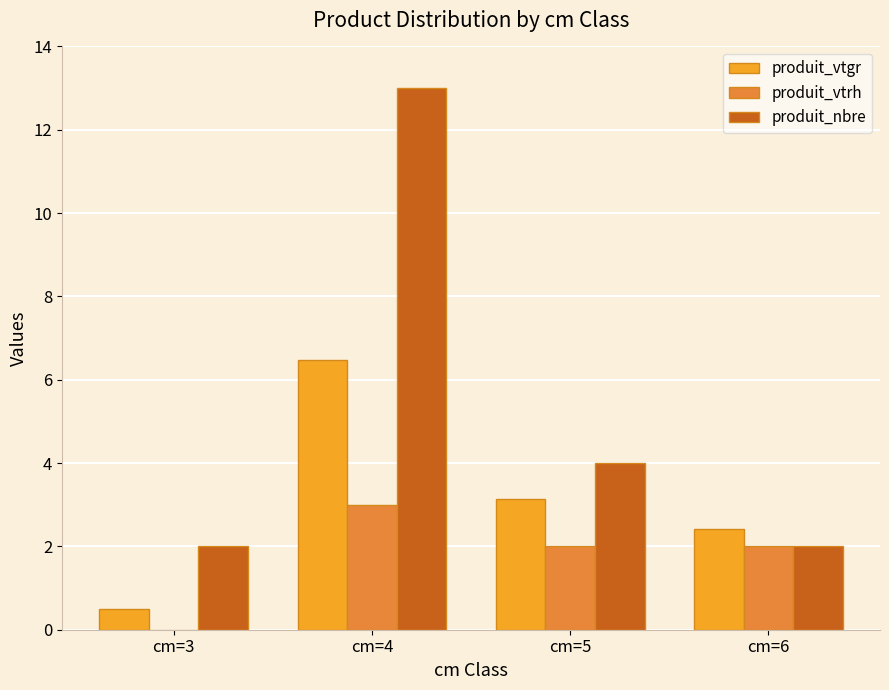

Reading left to right, transcribe all the data shown in this chart.

produit_vtgr: 0.5	6.5	3.1	2.4
produit_vtrh: 0.0	3.0	2.0	2.0
produit_nbre: 2.0	13.0	4.0	2.0